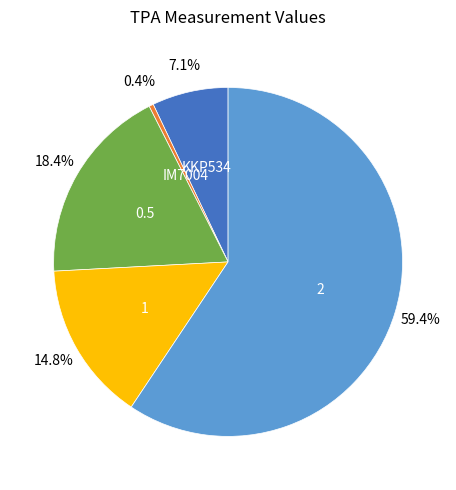

Is there any slice that represents more than half of the pie?

Yes